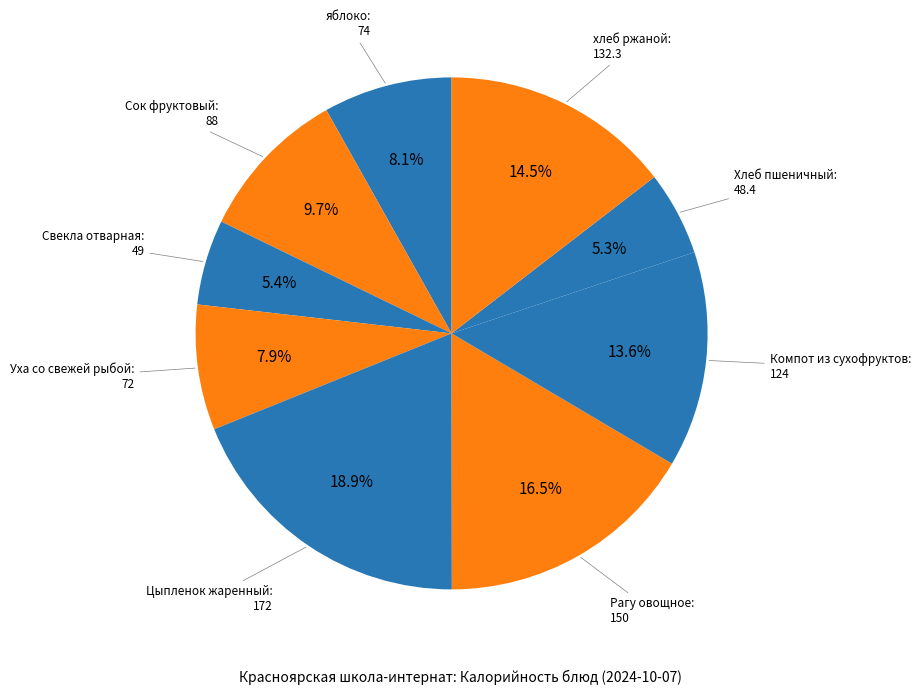

How many slices are in this pie chart?

9